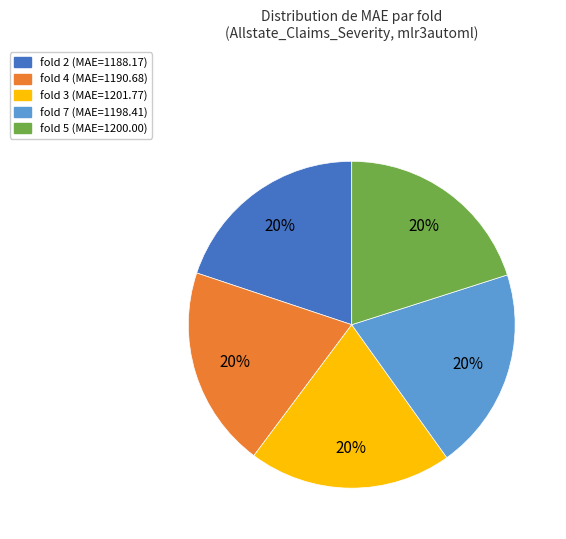

Is it true that fold 3 is 8% of the pie?

False